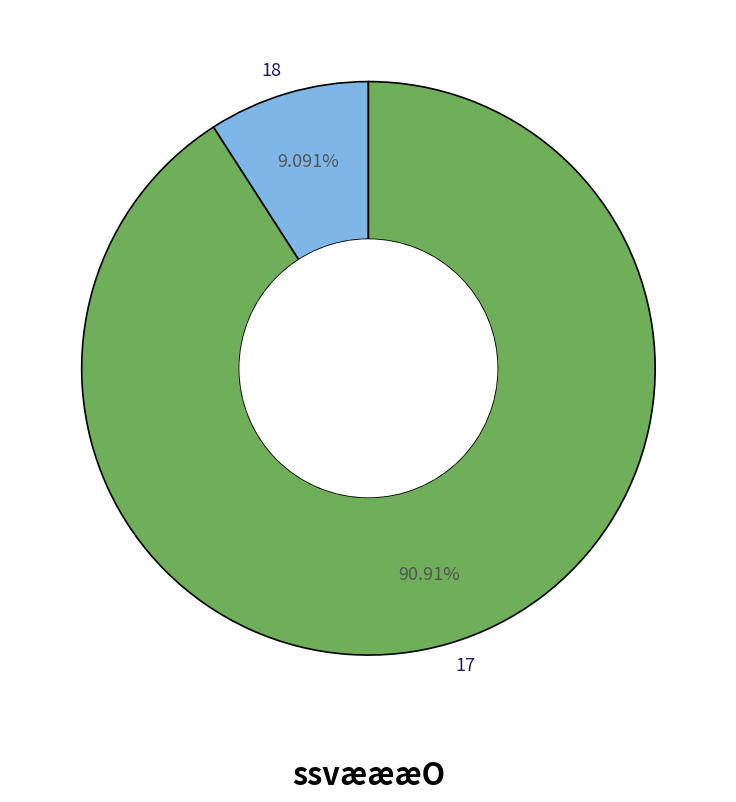

Rank the categories by value from lowest to highest.

18, 17